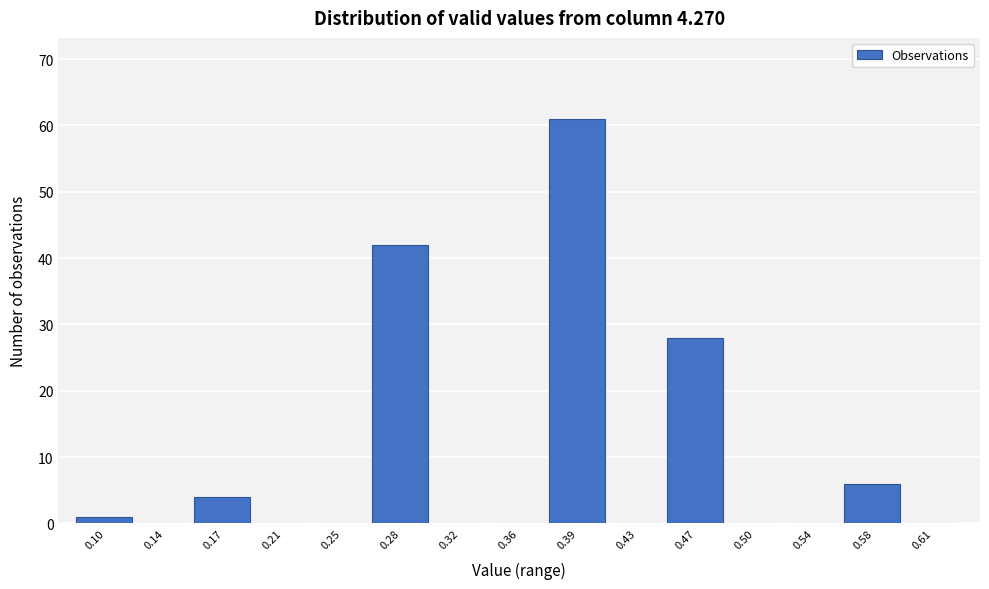

Reading right to left, extract all data points from this chart.

0.61=0	0.58=6	0.54=0	0.50=0	0.47=28	0.43=0	0.39=61	0.36=0	0.32=0	0.28=42	0.25=0	0.21=0	0.17=4	0.14=0	0.10=1